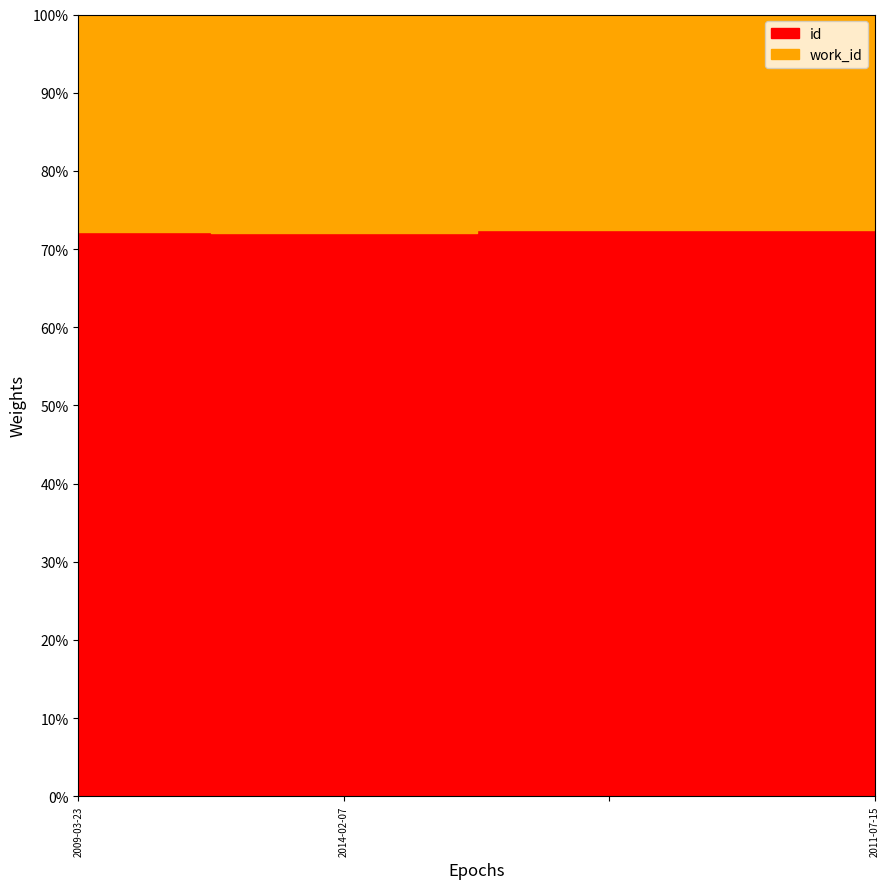

What is the sum of the work_id values at 2009-03-23 and 2011-07-15?

8611